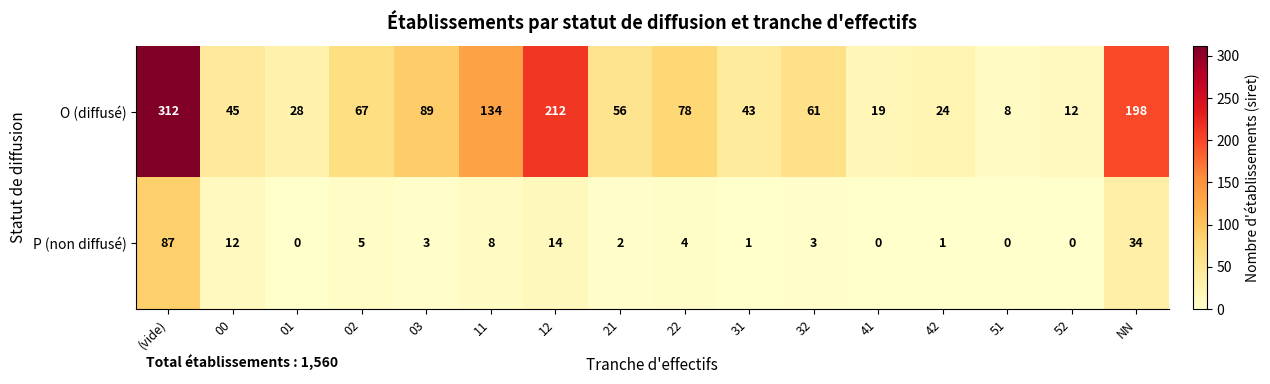

What is the sum of all O (diffusé) values?

1386